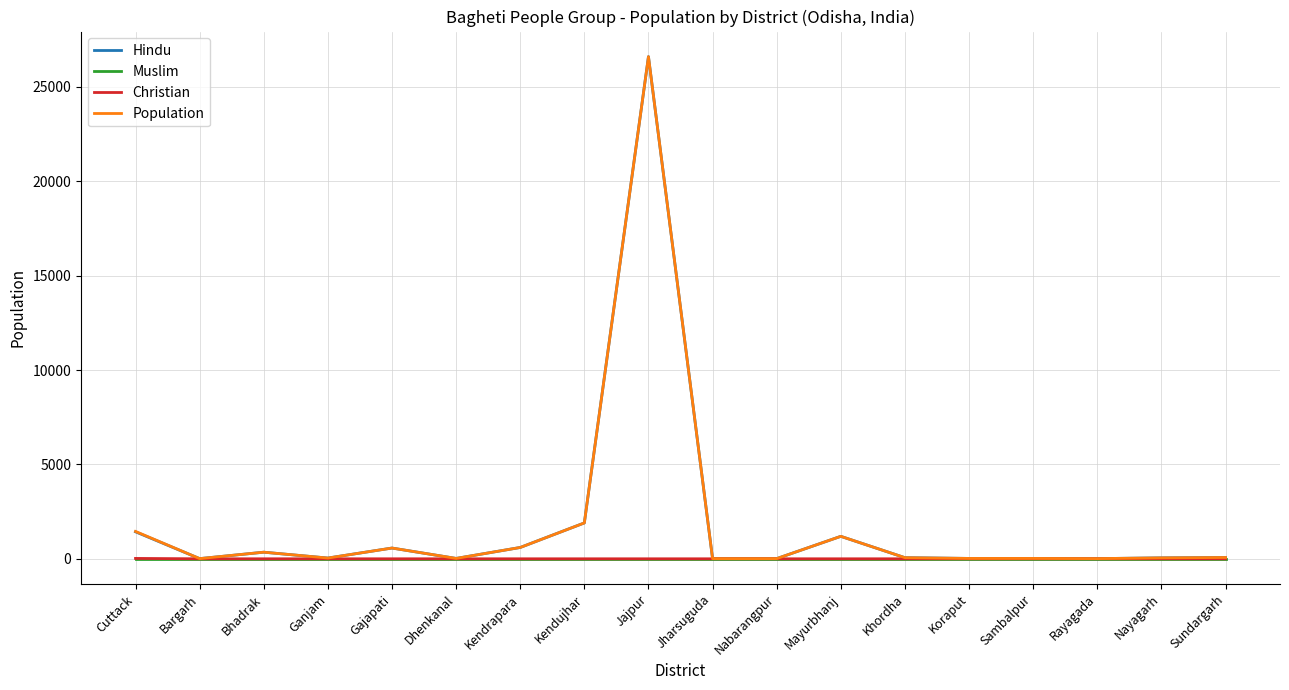

Is it true that Muslim equals 0 at Jajpur?

True